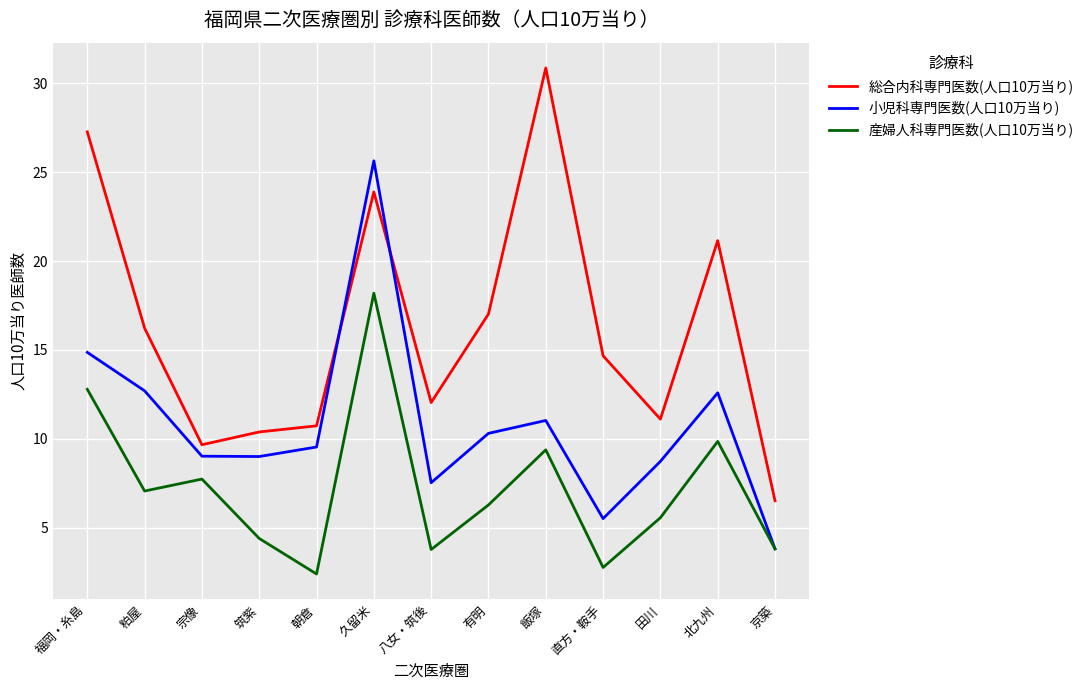

The value of 産婦人科専門医数(人口10万当り) at 福岡・糸島 is 5.6. True or false?

False